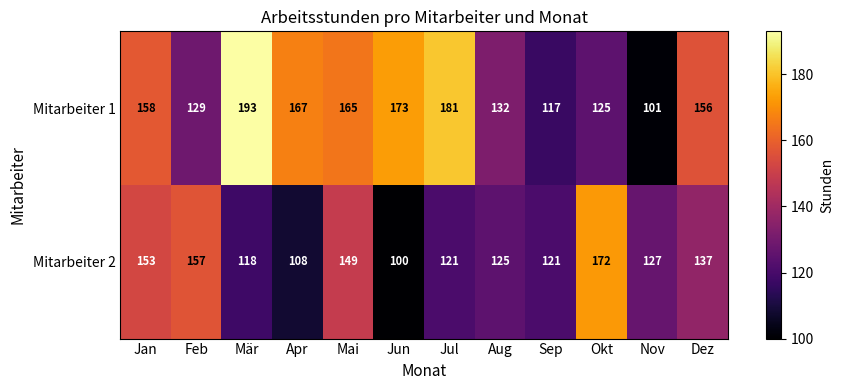

Which series changed the most between Jun and Nov?

Mitarbeiter 1